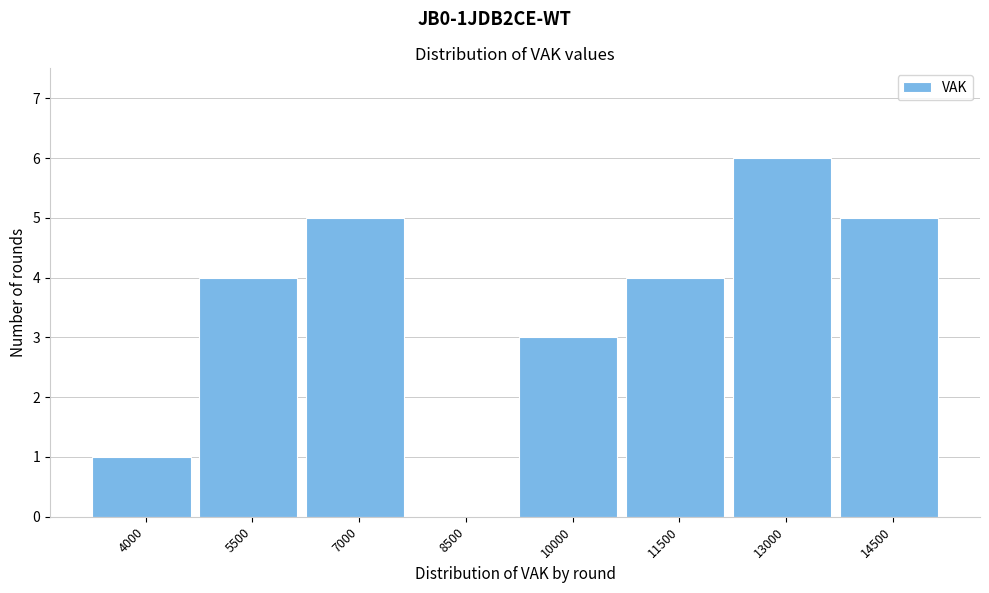

Reading left to right, extract all data points from this chart.

4000=1	5500=4	7000=5	8500=0	10000=3	11500=4	13000=6	14500=5